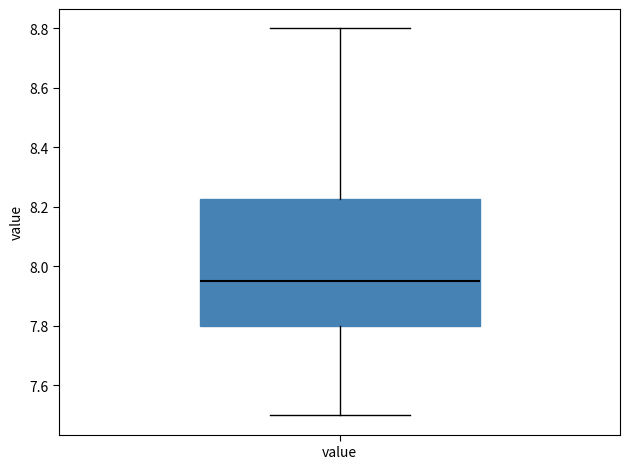

Transcribe this box plot: give where the median line is, the range the box spans, and where the two whiskers end, as read against the y-axis. The values are not printed on the chart, so give them approximately, as read against the axis.

median 7.96, box 7.80 to 8.22, whiskers 7.50 to 8.80